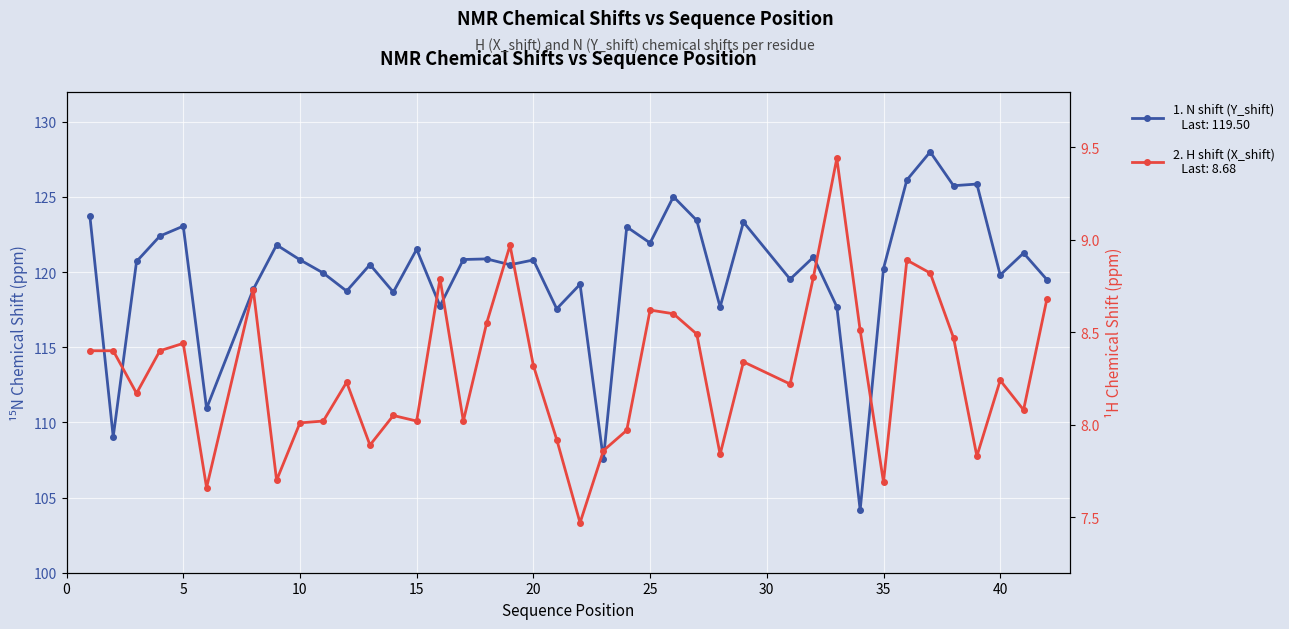

What is the difference between the second highest and minimum values in the N shift (Y_shift) series?

22.0